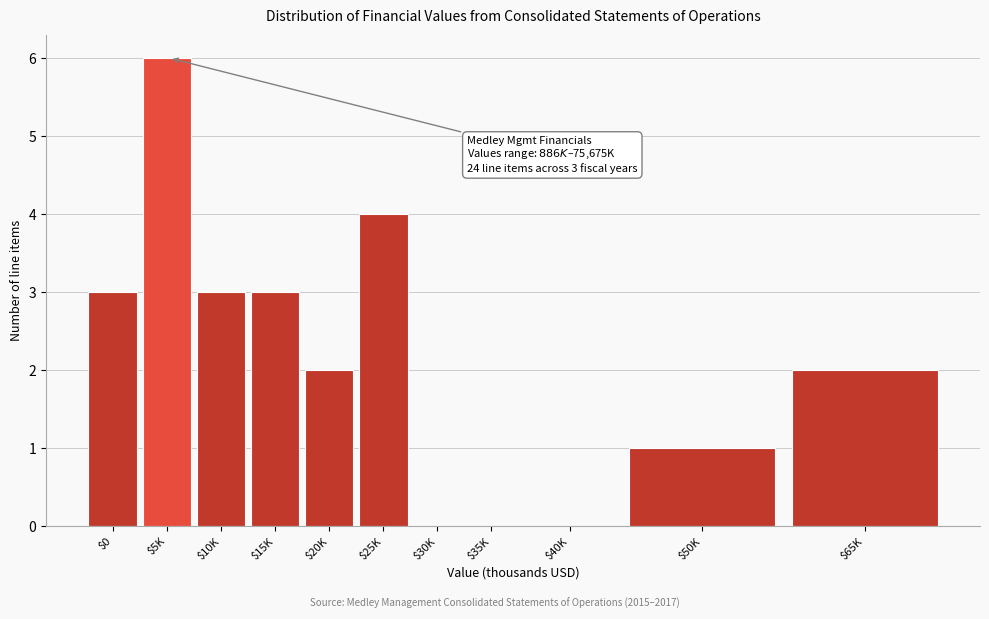

The chart shows a value of 1 at $20K. True or false?

False